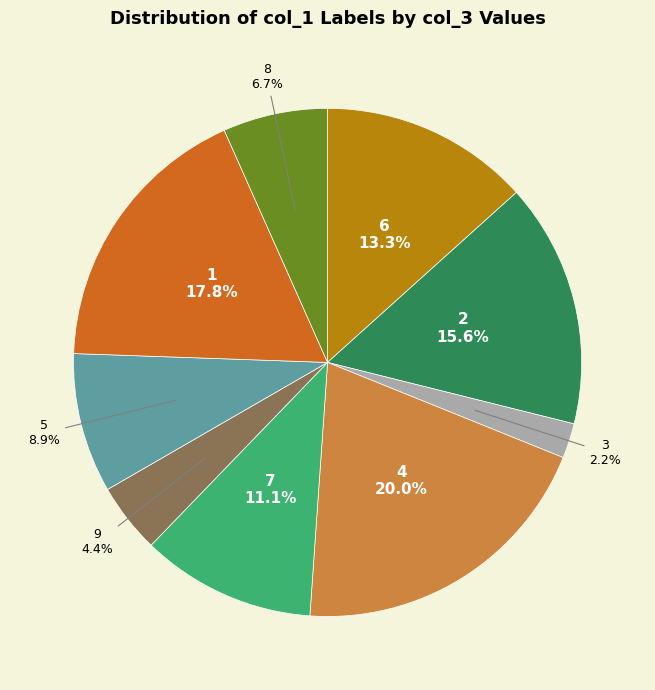

To the nearest percent, what is the combined percentage of 8 and 3?

9%